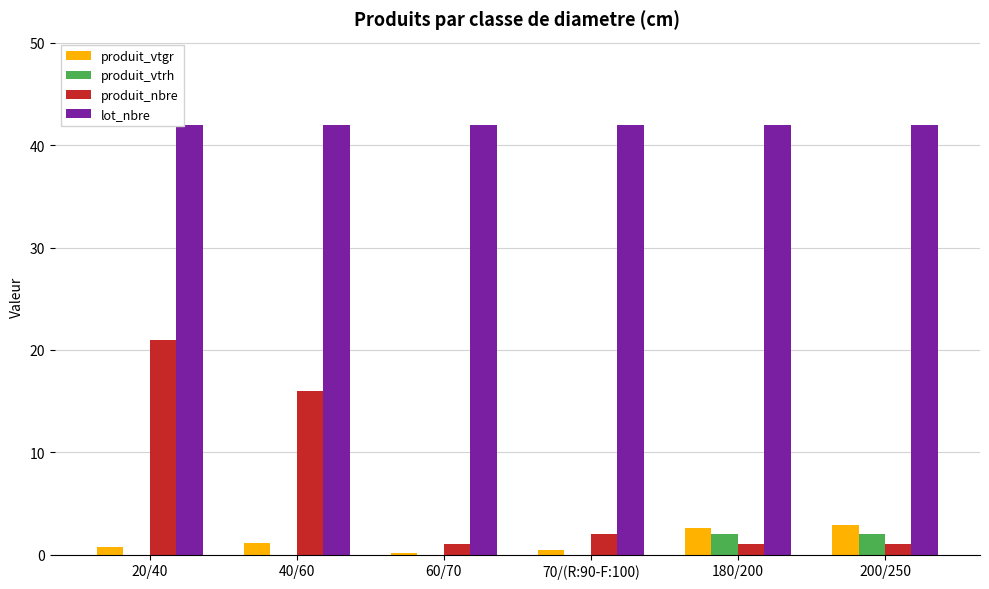

Between 40/60 and 180/200, which series saw the biggest shift?

produit_nbre